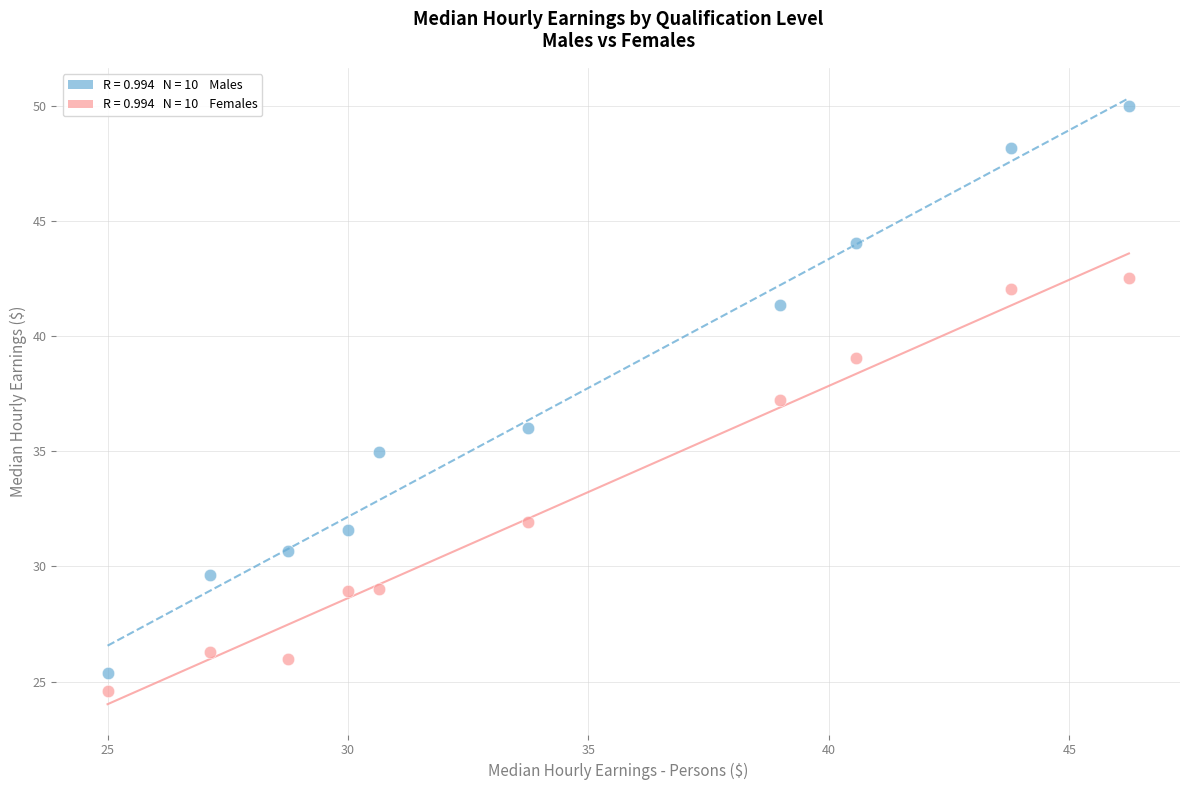

Across all data points, what is the range of Y values (max minus min)?

25.4